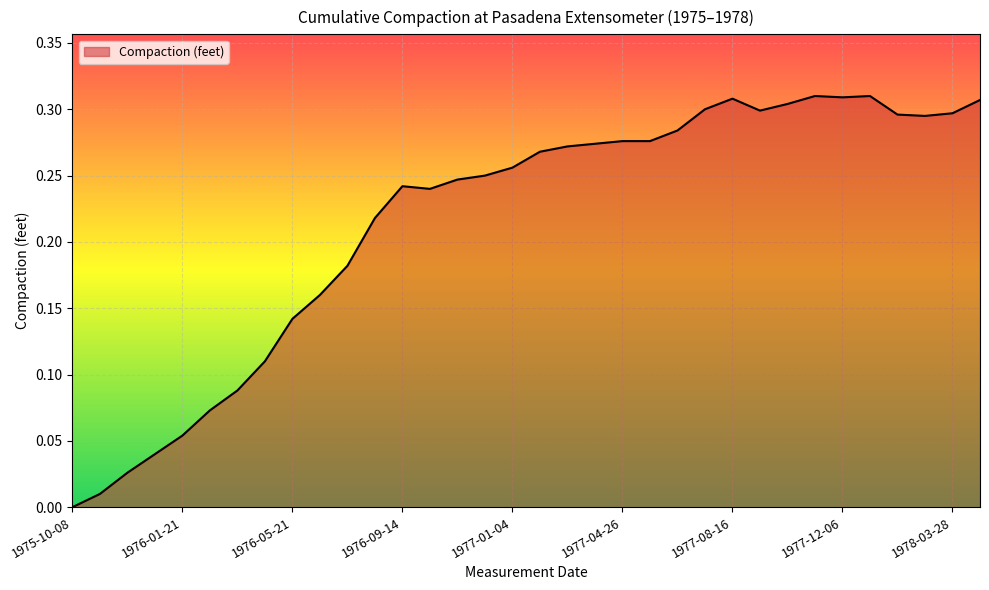

How many points are lower than both their immediate neighbors (excluding endpoints)?

4